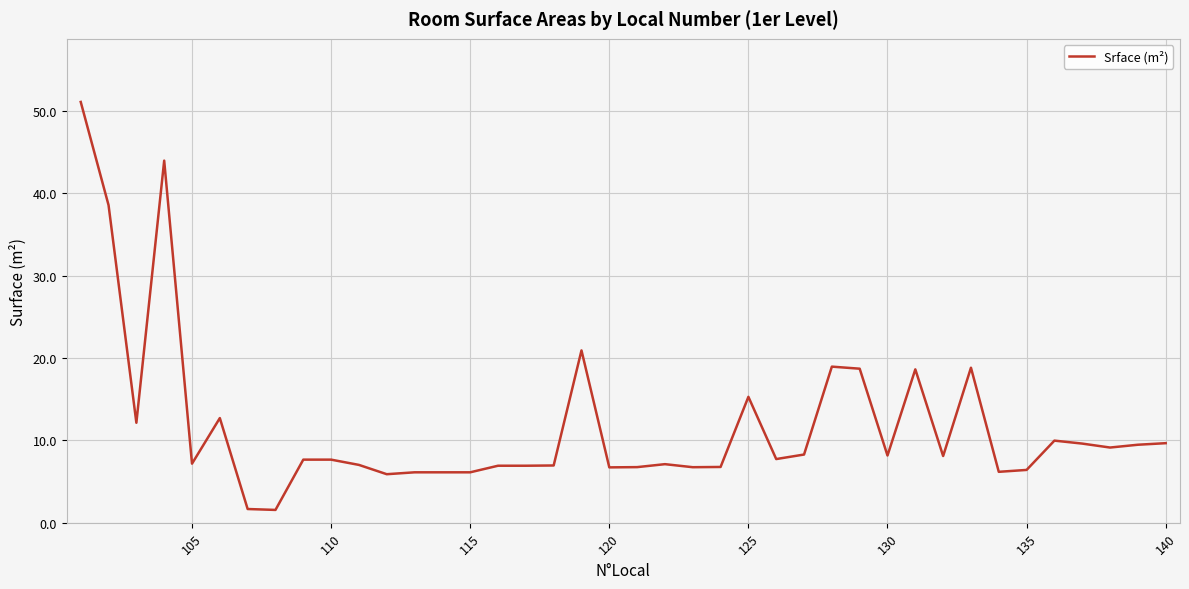

What is the difference between the maximum and minimum values?

49.6